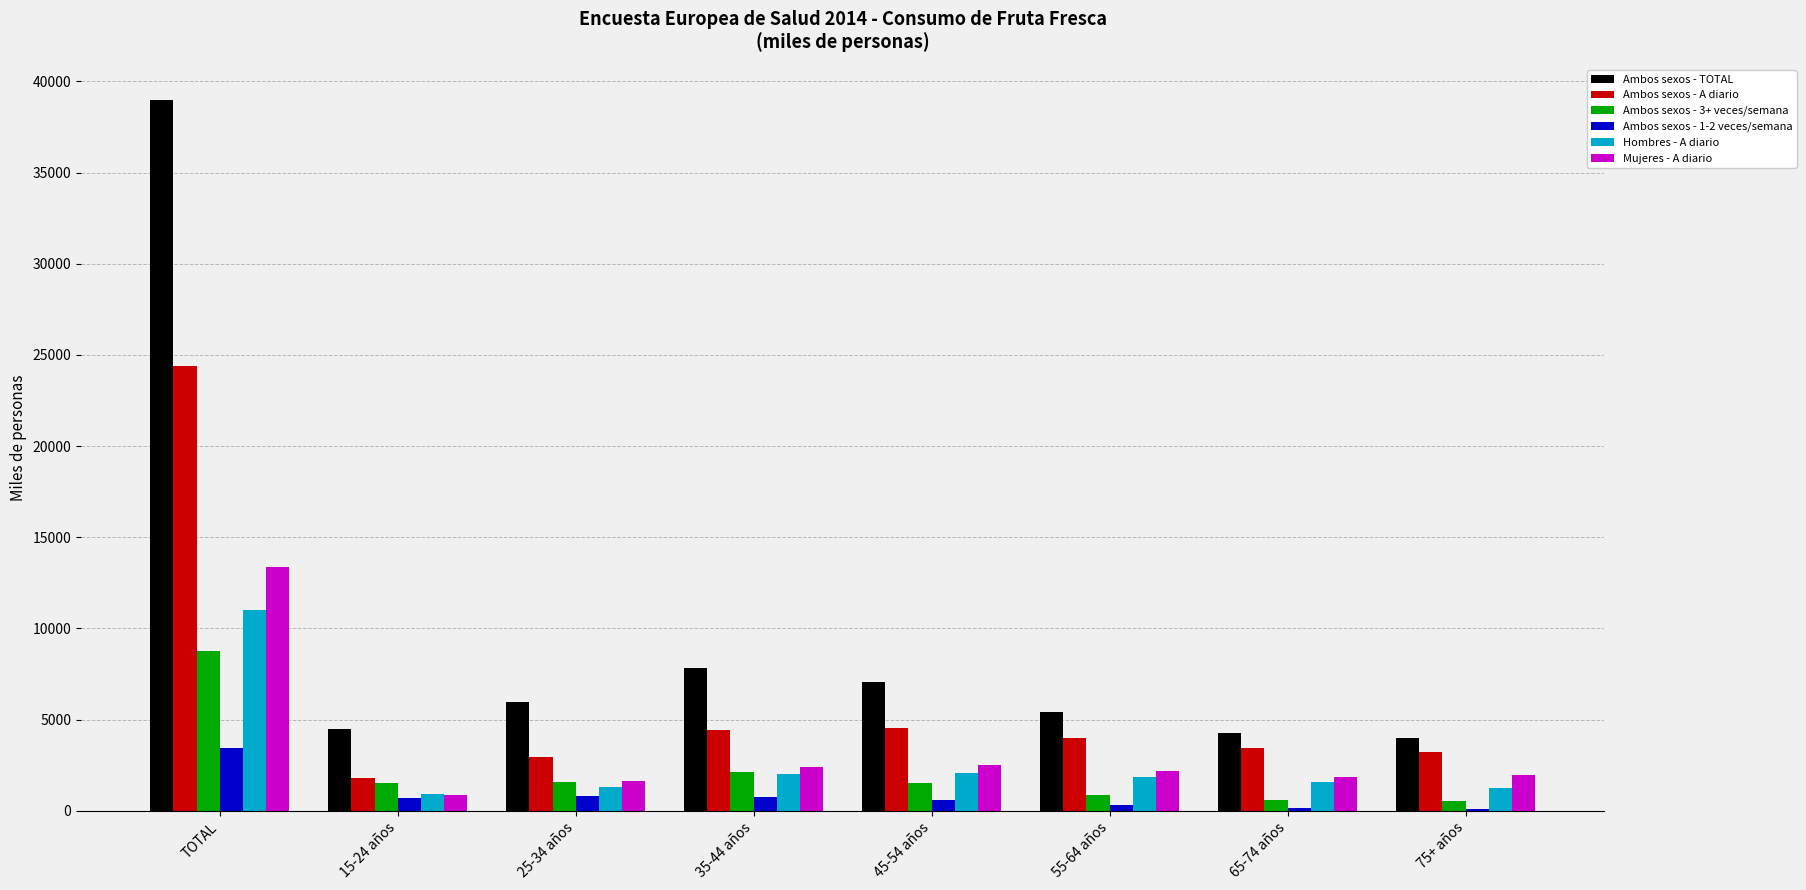

What is the total value across all series at TOTAL?

99931.4